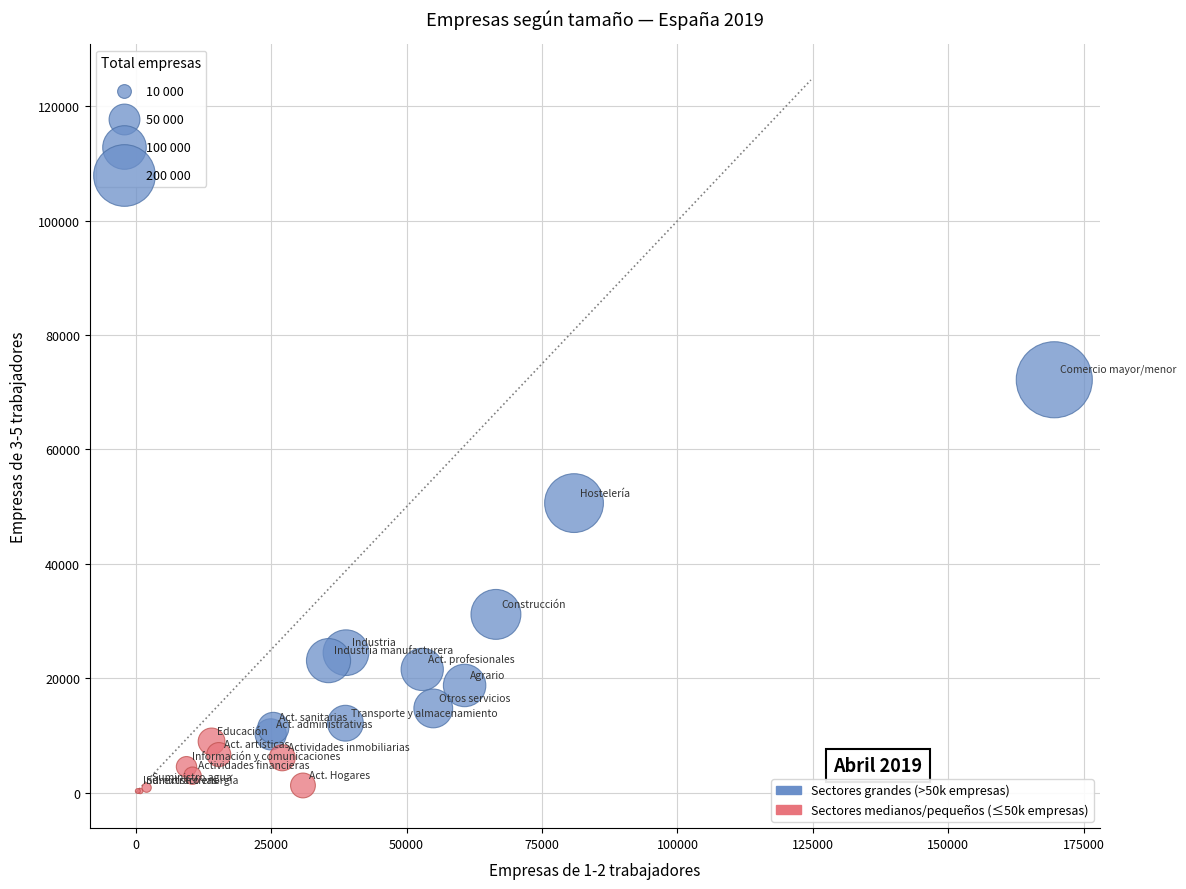

Which series has the largest Y range (max minus min)?

Sectores grandes (>50k empresas)